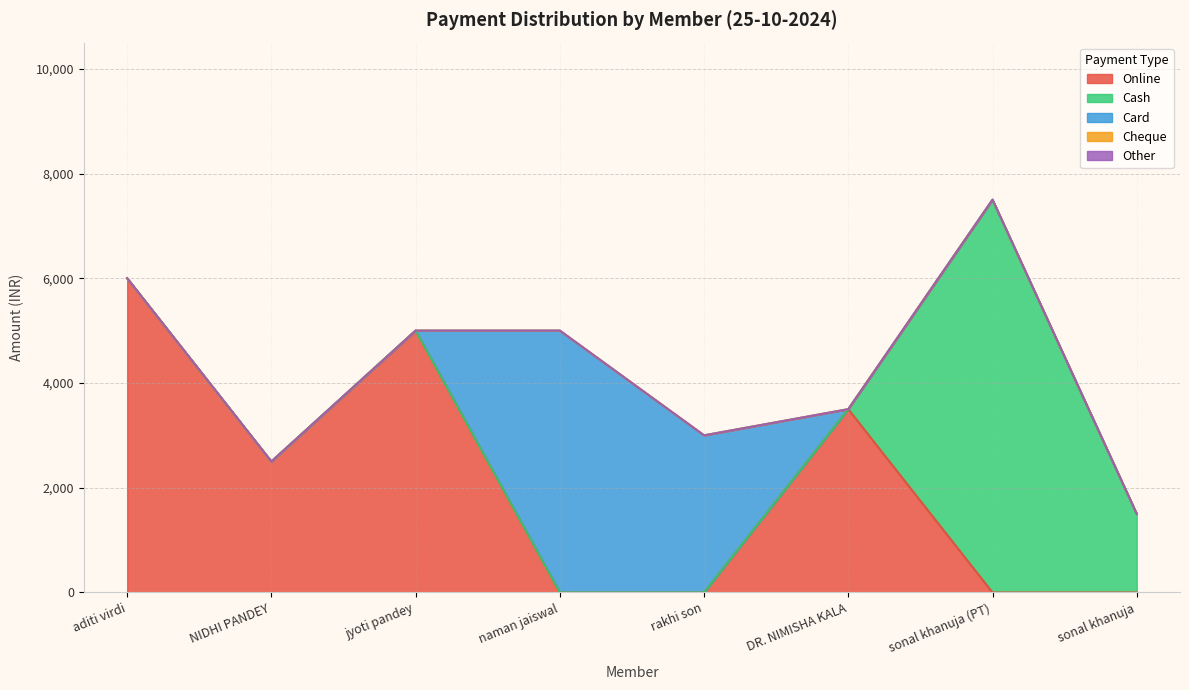

The value of Online at NIDHI PANDEY is 593. True or false?

False